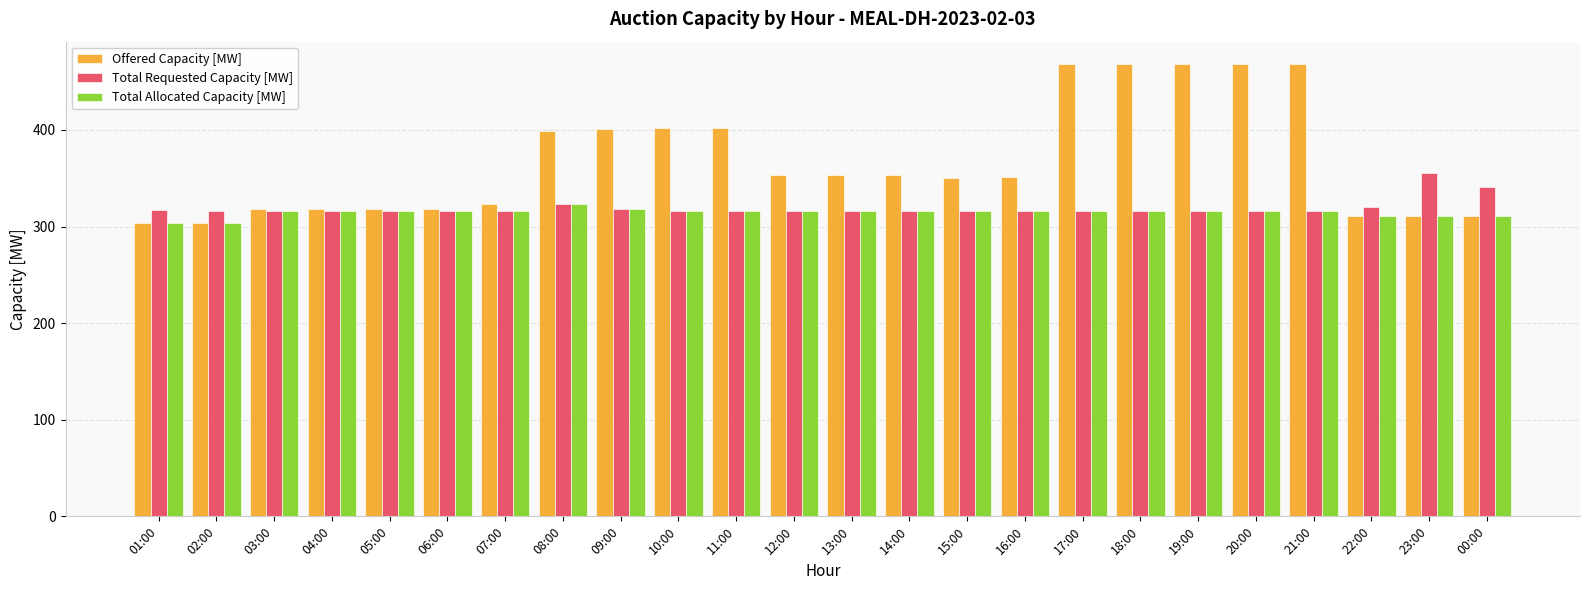

How many bars are there in total?

72